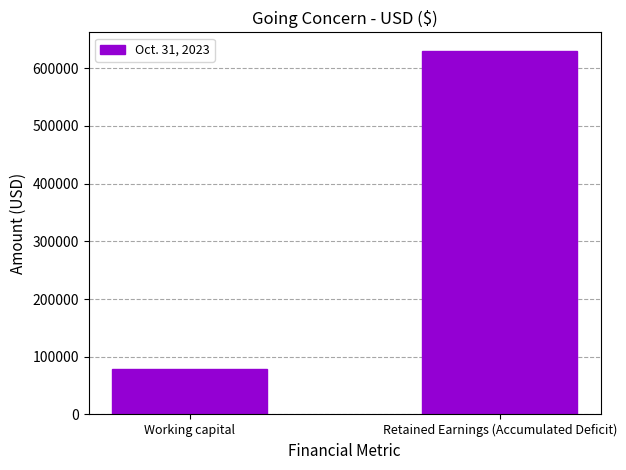

What is the smallest value displayed?

78702